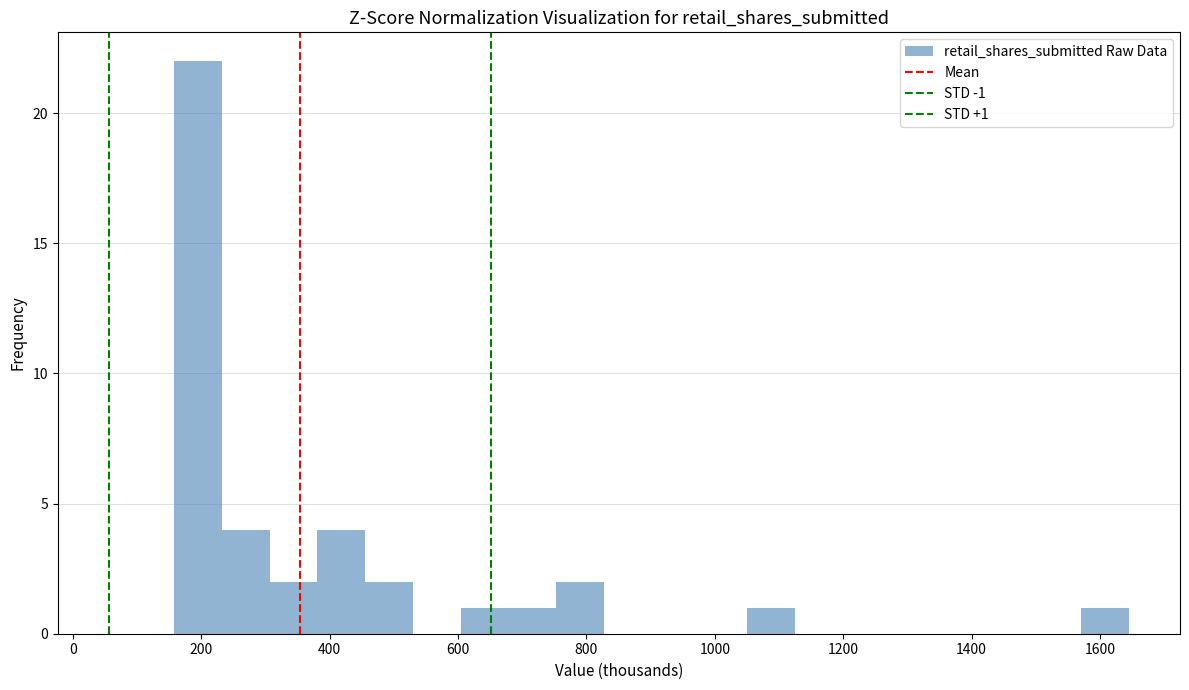

Read against the x-axis, roughly where is the centre of the tallest bar?

200